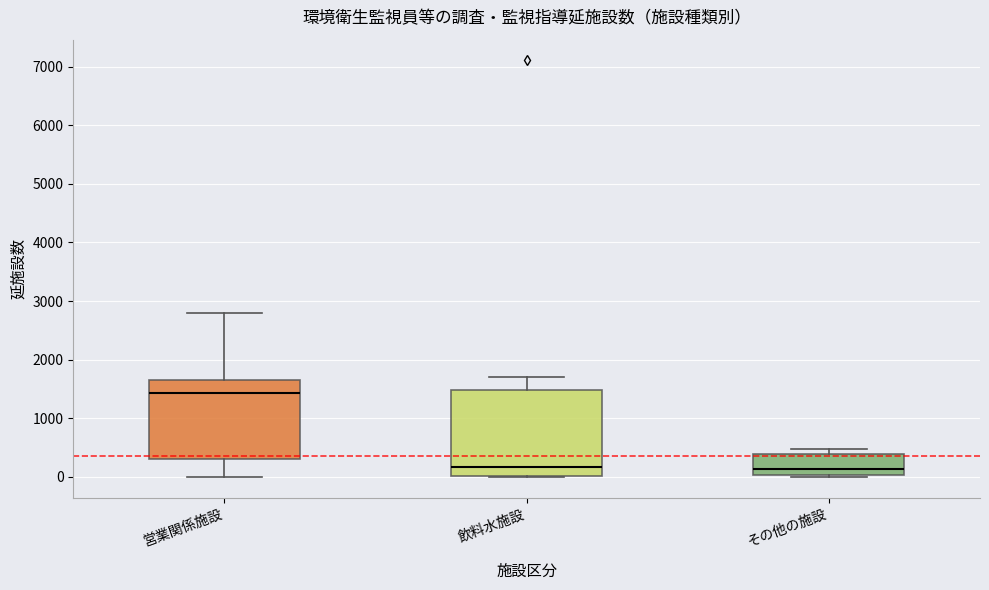

Which box's median line is the highest?

営業関係施設